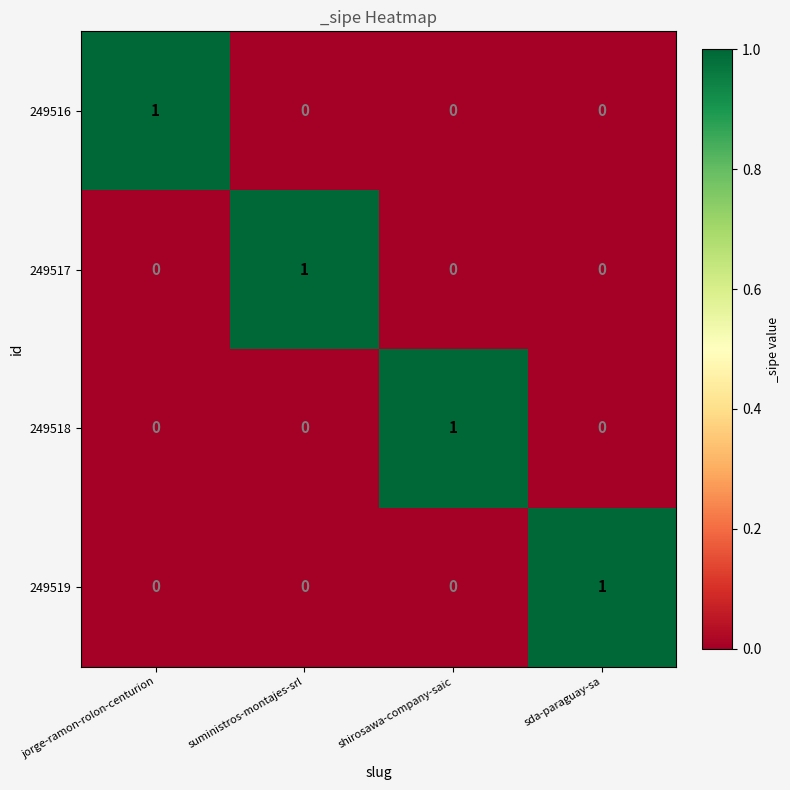

At how many categories does at least one series exceed 0?

4